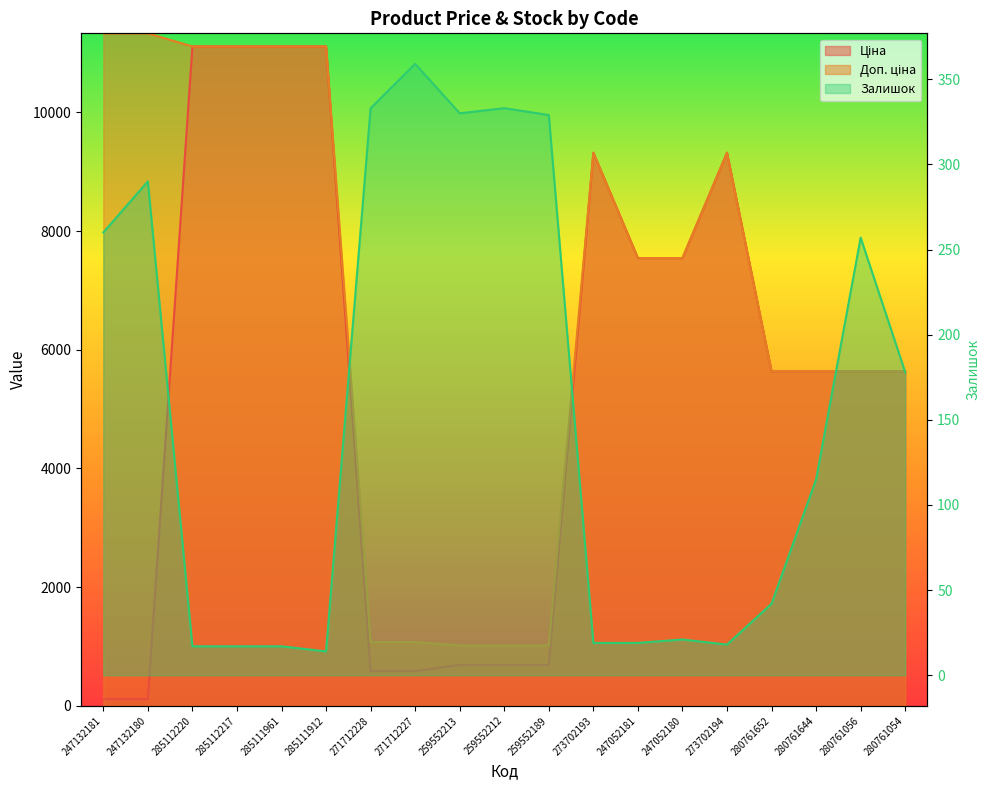

What position from the left is 285111912?

6